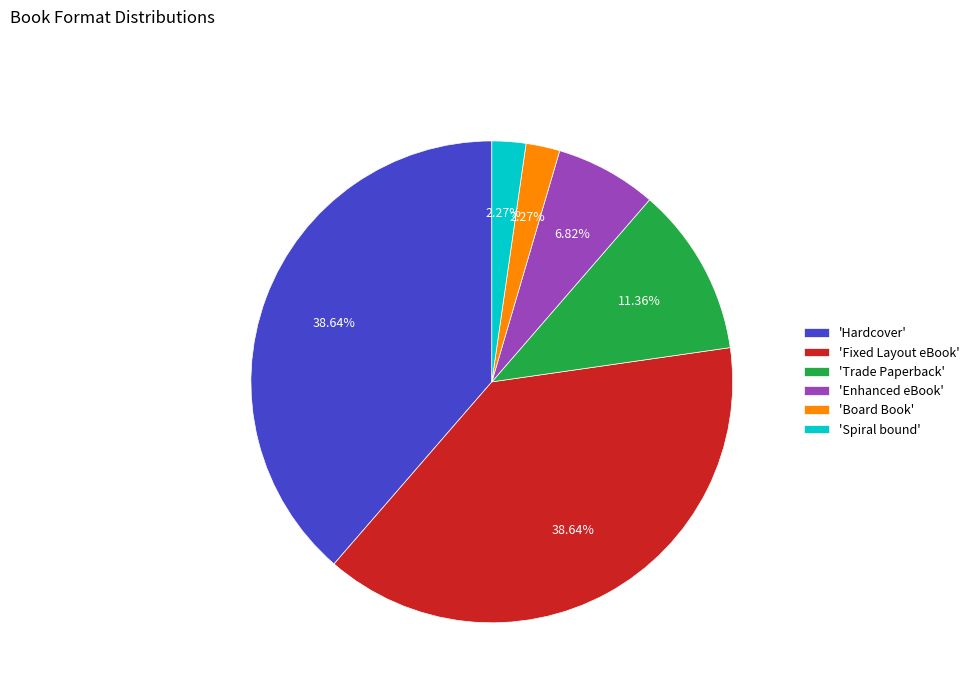

Does 'Fixed Layout eBook' account for over 50% of the chart?

No